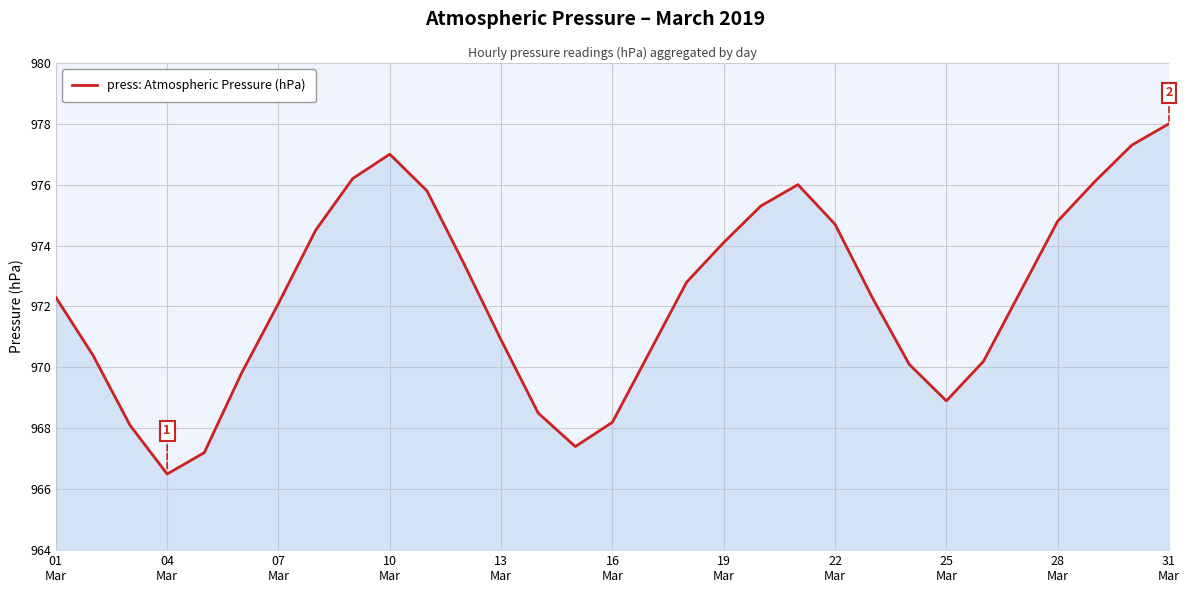

What is the greatest value displayed?

978.0